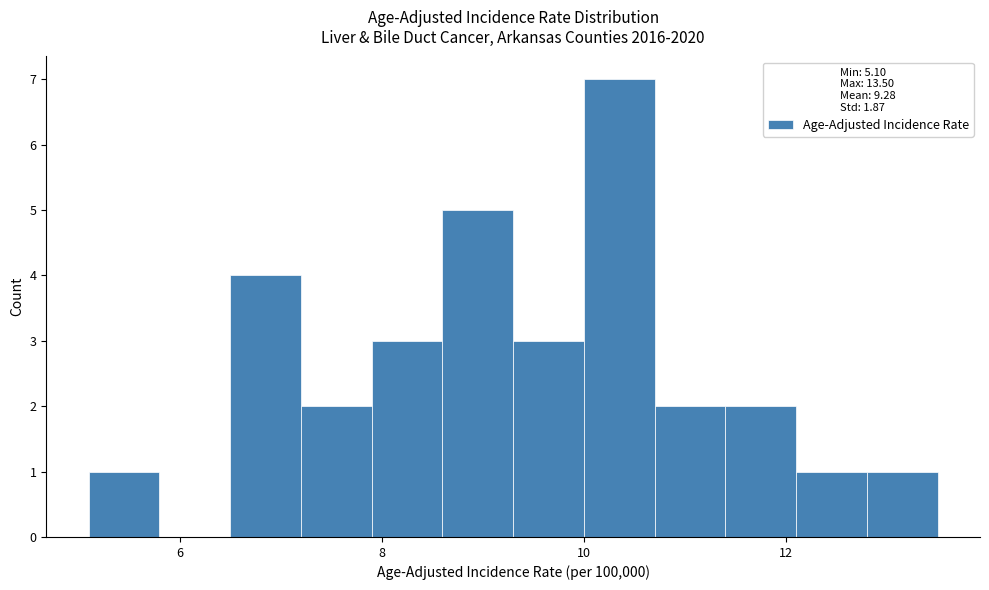

Around what value on the x-axis is the tallest bar? Give the approximate position of its centre, as read against the axis.

10.4